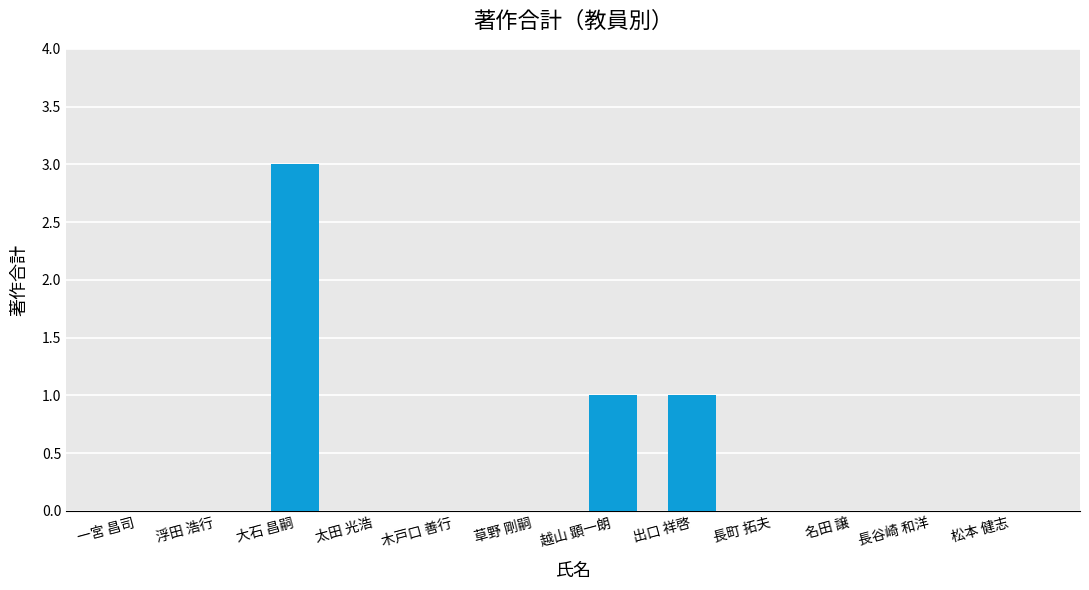

What is the sum of all values?

5